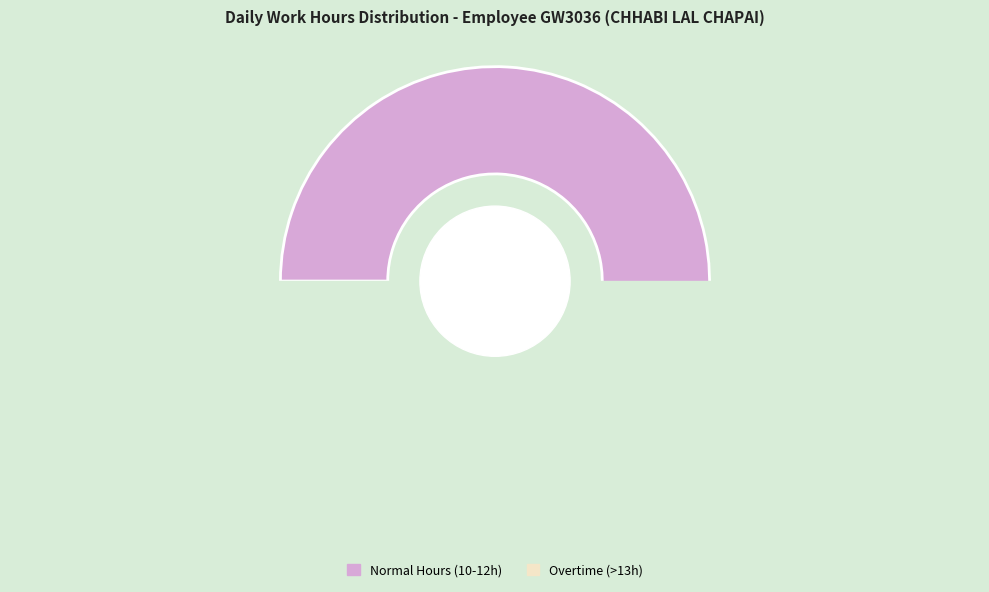

Which has a higher value, Day 22 or Day 21?

Day 21